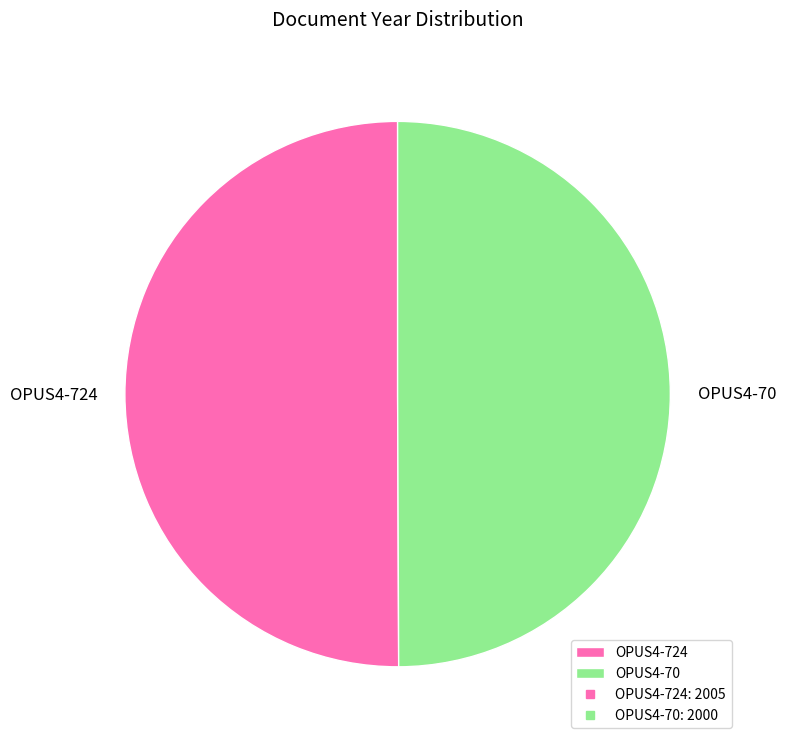

The OPUS4-70 slice represents 55% of the pie. True or false?

False